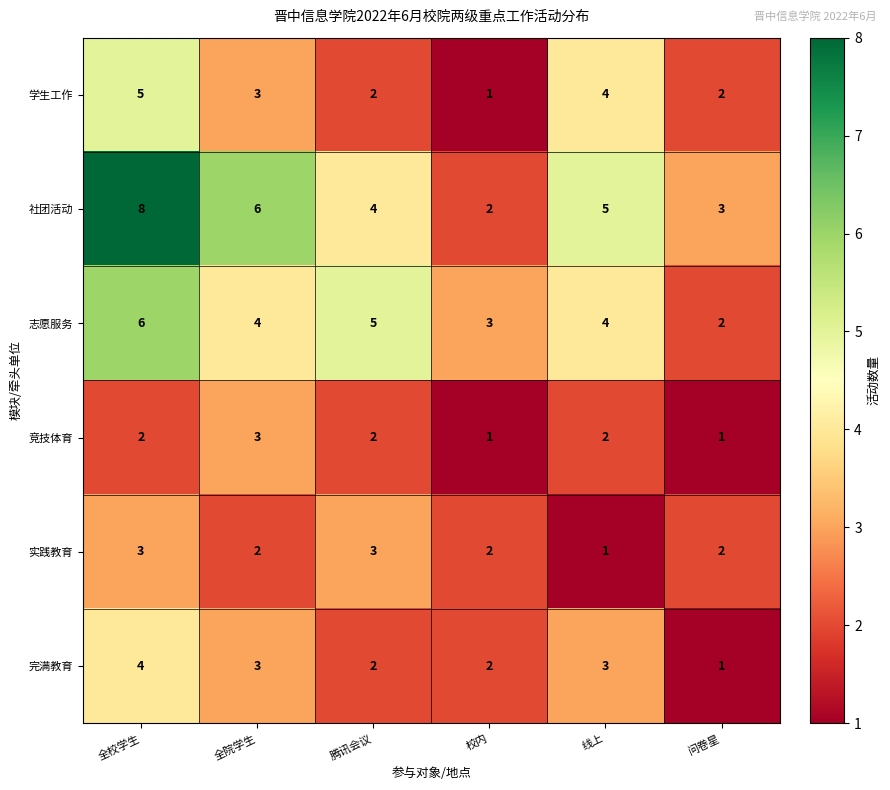

Which category has the highest value in the 学生工作 series?

全校学生